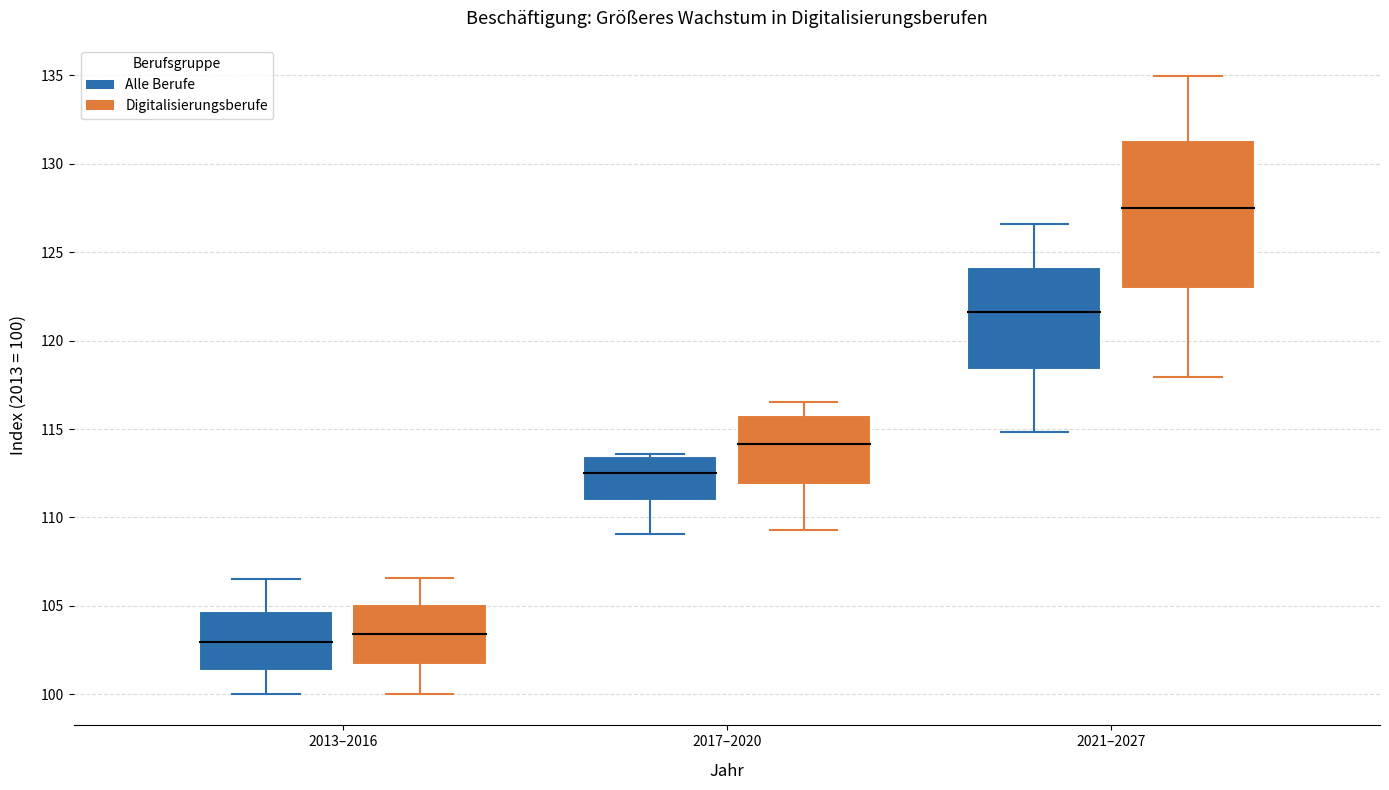

Reading left to right, read every box against the y-axis: the position of its median line, the range the box covers, and the ends of its whiskers. The values are not printed on the chart, so give them approximately, as read against the axis.

2013–2016 (Alle Berufe): median 103.0, box 101.5 to 104.5, whiskers 100.0 to 106.5
2013–2016 (Digitalisierungsberufe): median 103.5, box 101.5 to 105.0, whiskers 100.0 to 106.5
2017–2020 (Alle Berufe): median 112.5, box 111.0 to 113.5, whiskers 109.0 to 113.5
2017–2020 (Digitalisierungsberufe): median 114.0, box 112.0 to 116.0, whiskers 109.5 to 116.5
2021–2027 (Alle Berufe): median 121.5, box 118.5 to 124.0, whiskers 115.0 to 126.5
2021–2027 (Digitalisierungsberufe): median 127.5, box 123.0 to 131.5, whiskers 118.0 to 135.0